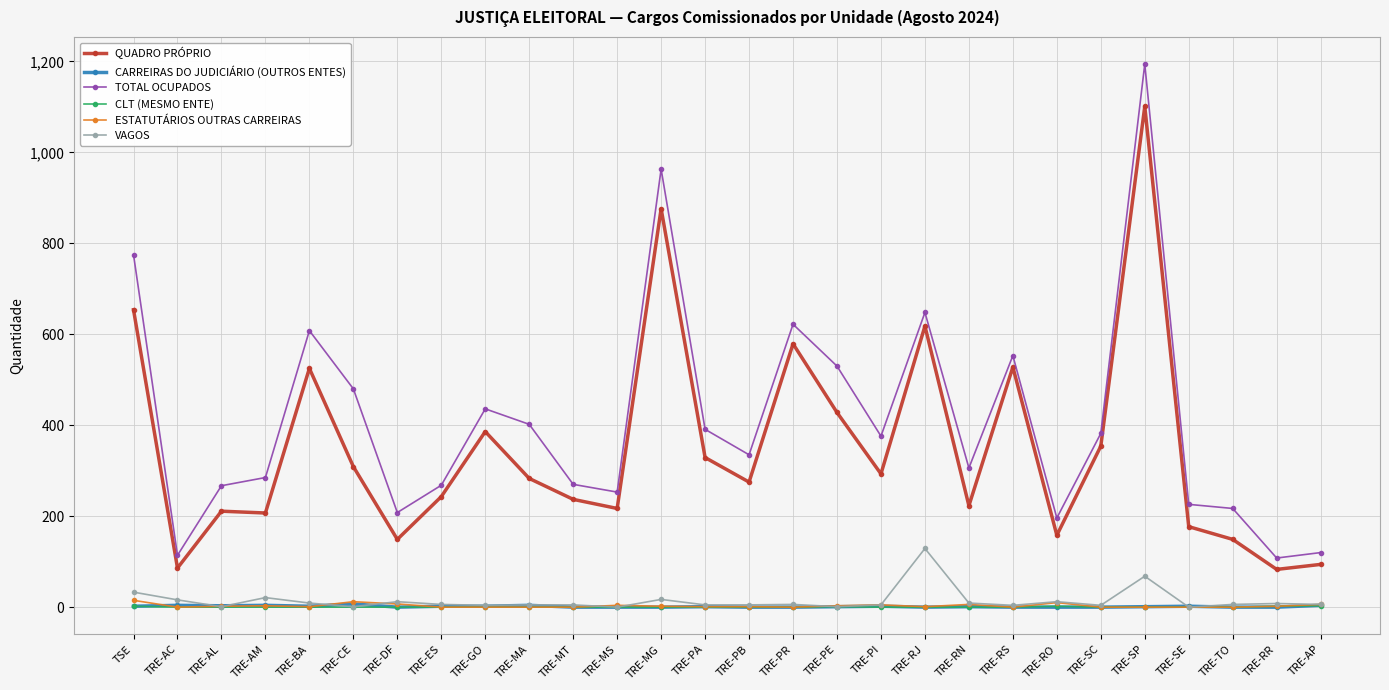

What is the label of the 16th point from the left?

TRE-PR